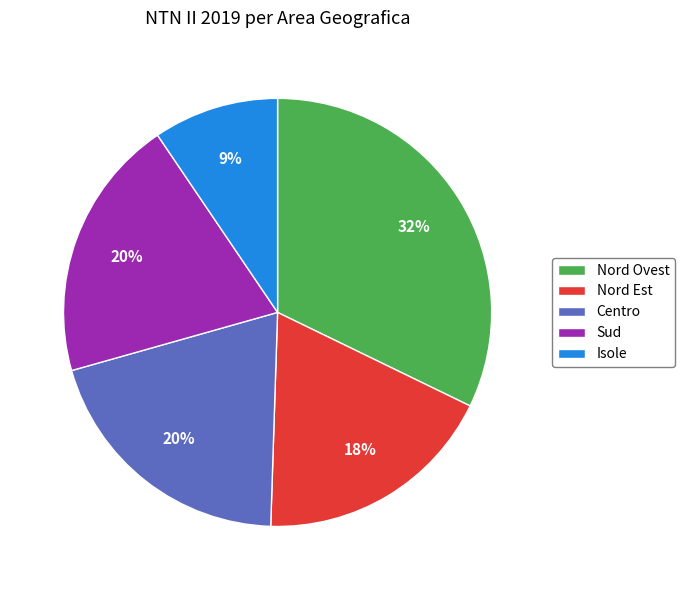

To the nearest percent, what is the average slice percentage?

20%